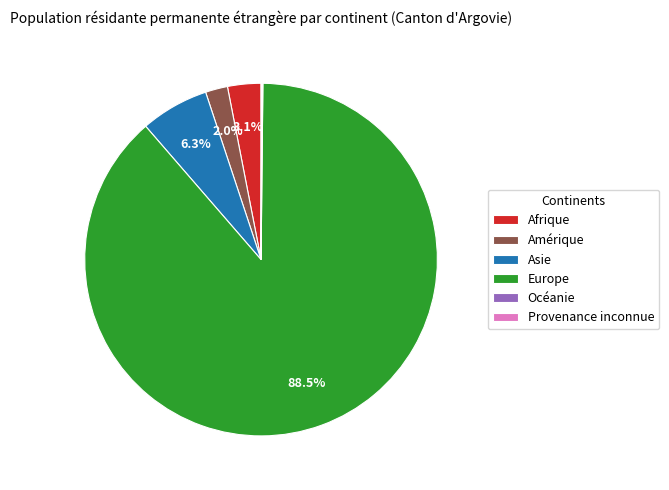

Does any single category account for the majority?

Yes